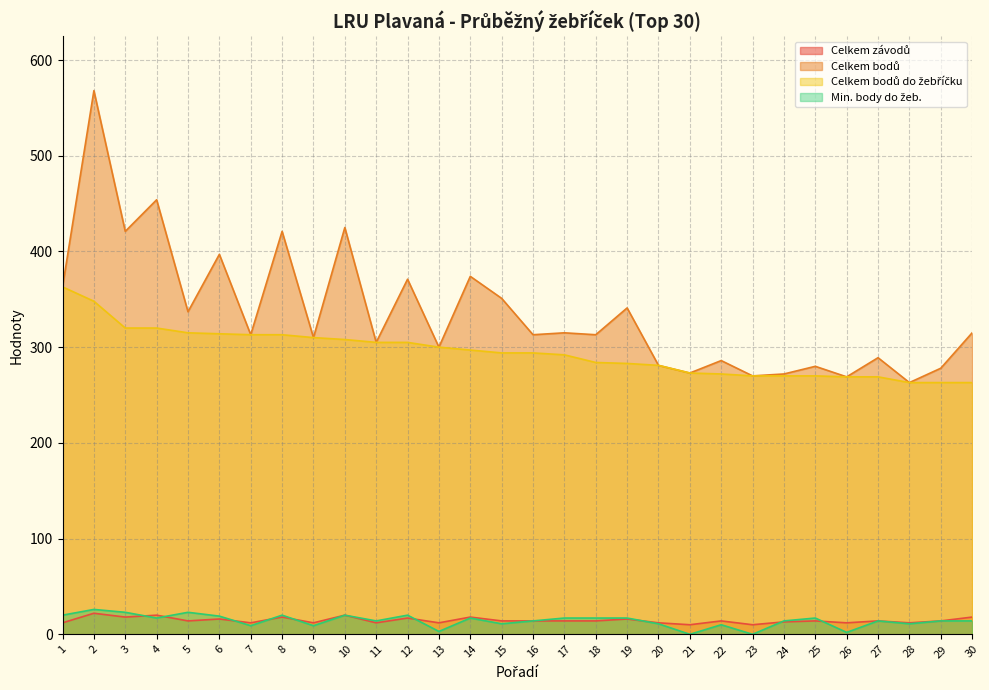

True or false: Min. body do žeb. has a value of 17 at 22.

False